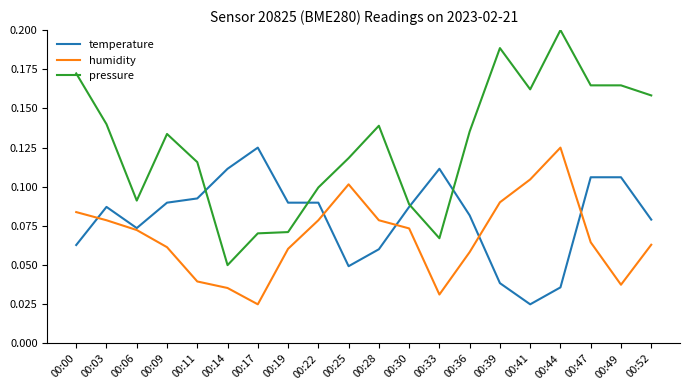

At which label is humidity closest to 0?

00:17